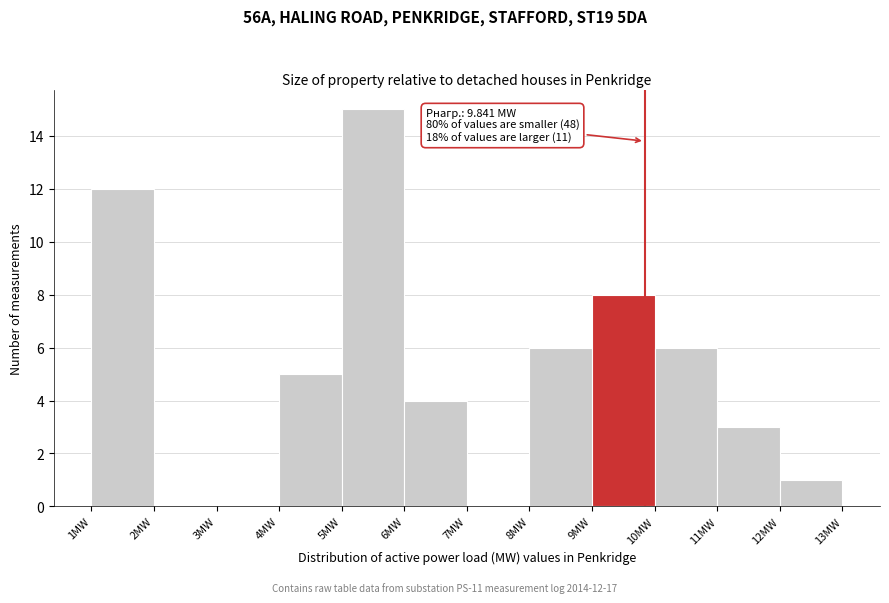

Over which range of the x-axis is the bar tallest?

5 to 6